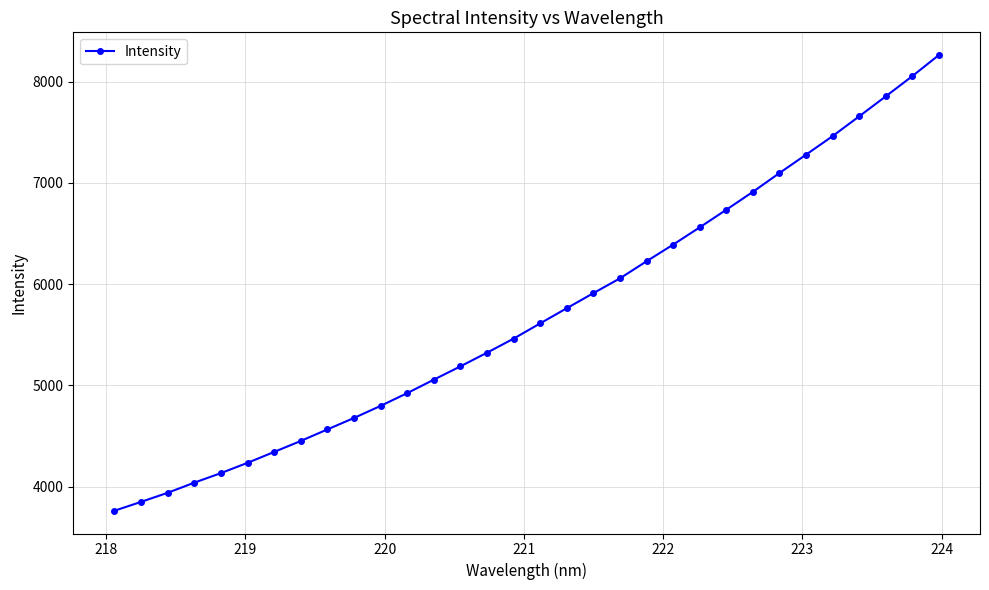

How many categories are shown in the chart?

32